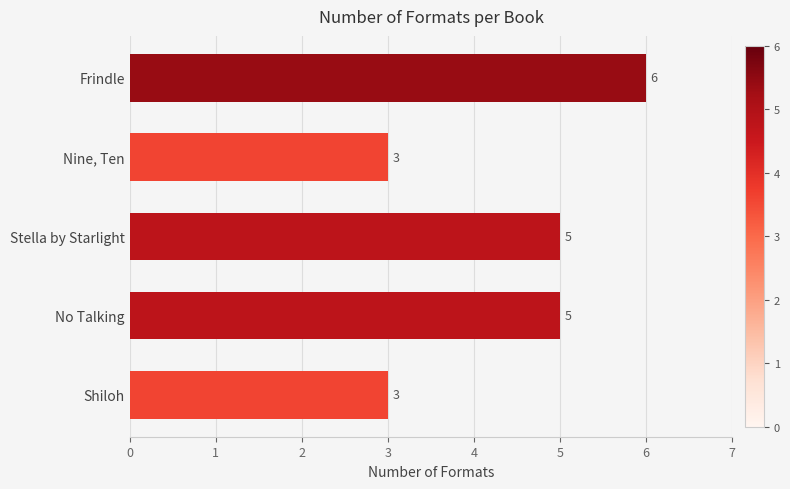

What is the smallest value displayed?

3